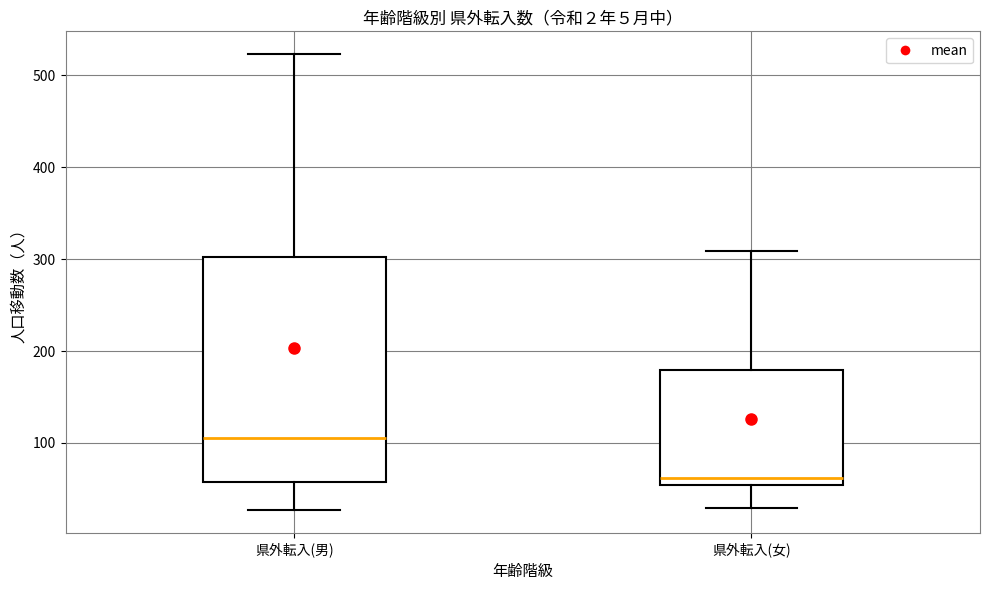

Which box is the tallest, from its lower edge to its upper edge?

県外転入(男)